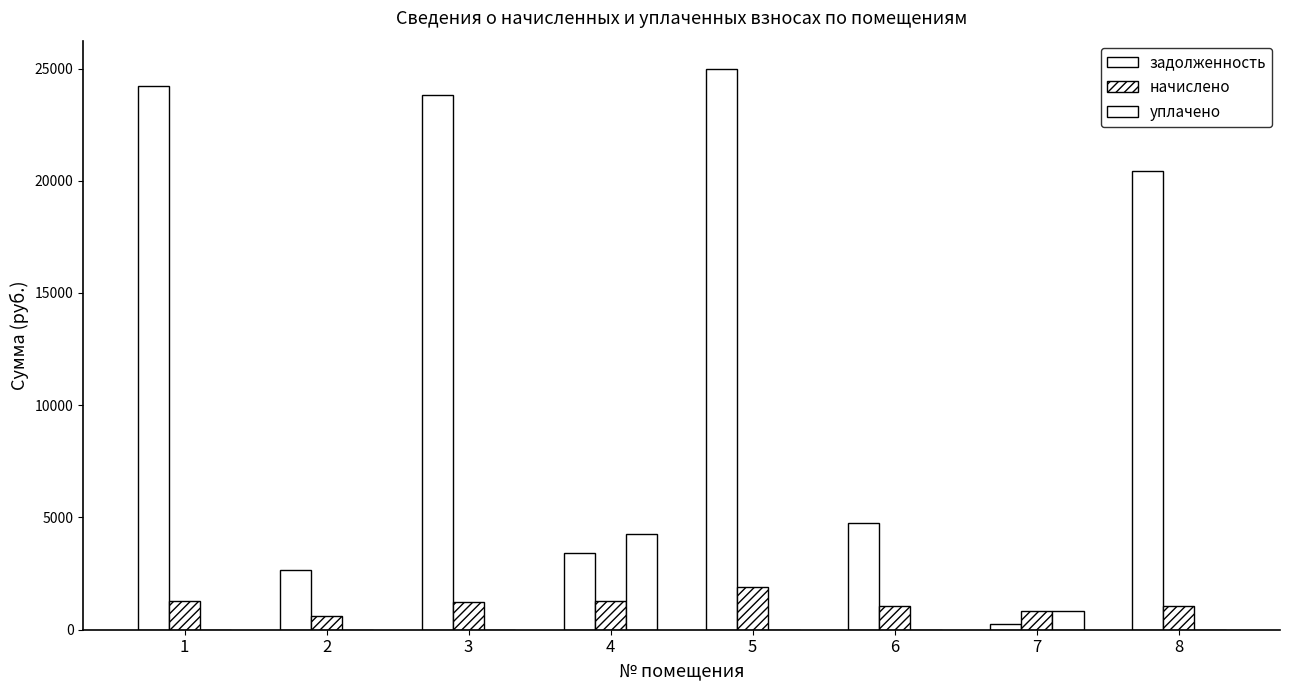

What is the difference between the maximum and minimum values in the начислено series?

1297.9